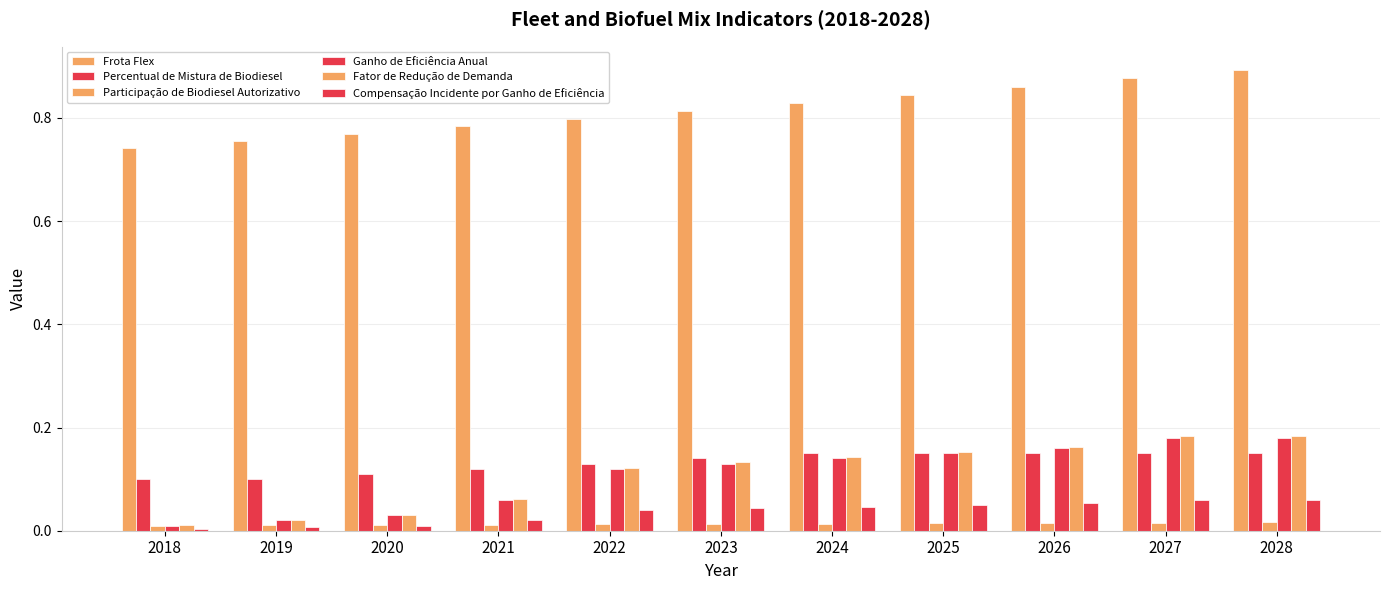

At which label does Ganho de Eficiência Anual reach its minimum?

2018